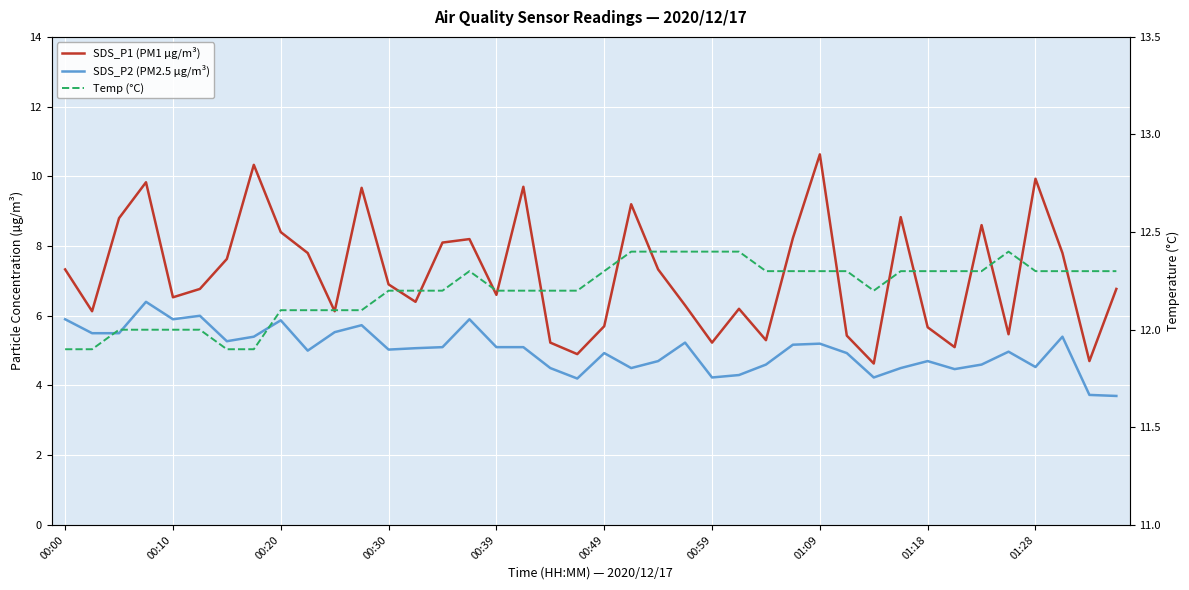

True or false: SDS_P2 (PM2.5 µg/m³) and SDS_P1 (PM1 µg/m³) intersect in this chart.

False